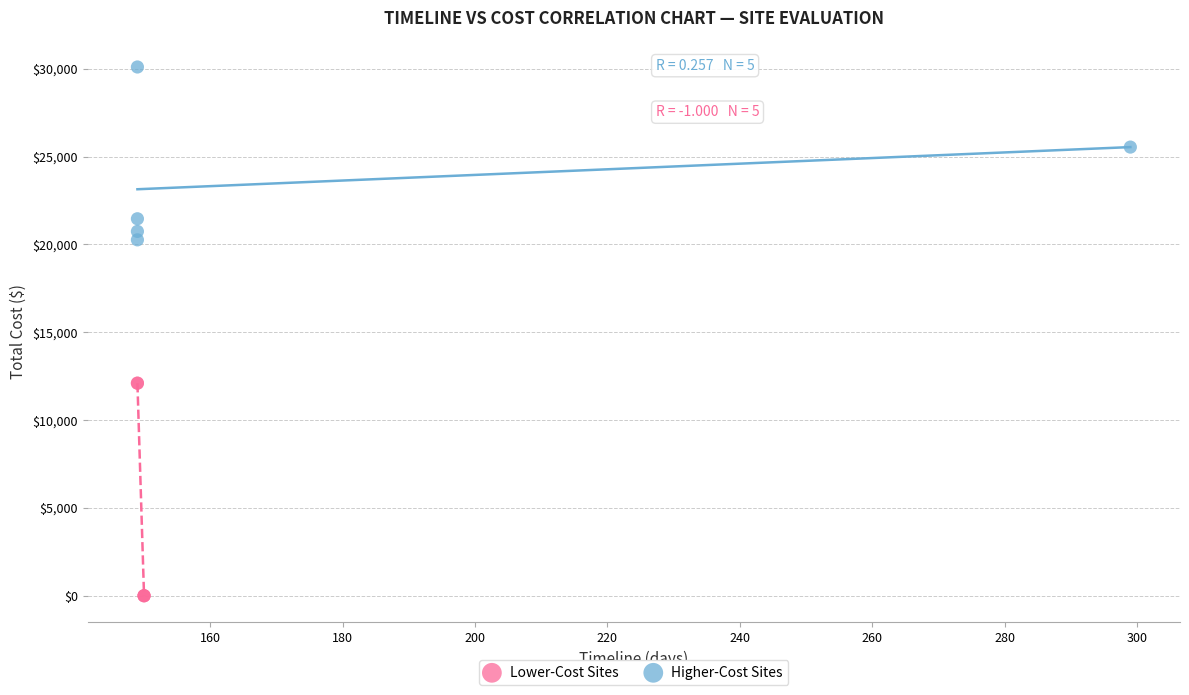

Which series reaches the minimum Y coordinate?

Lower-Cost Sites